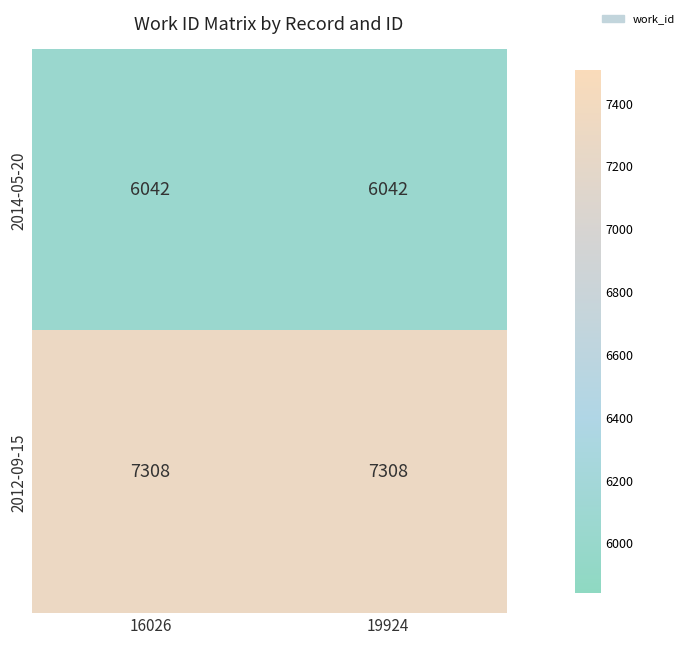

Reading right to left, transcribe all the data shown in this chart.

2014-05-20: 6042	6042
2012-09-15: 7308	7308